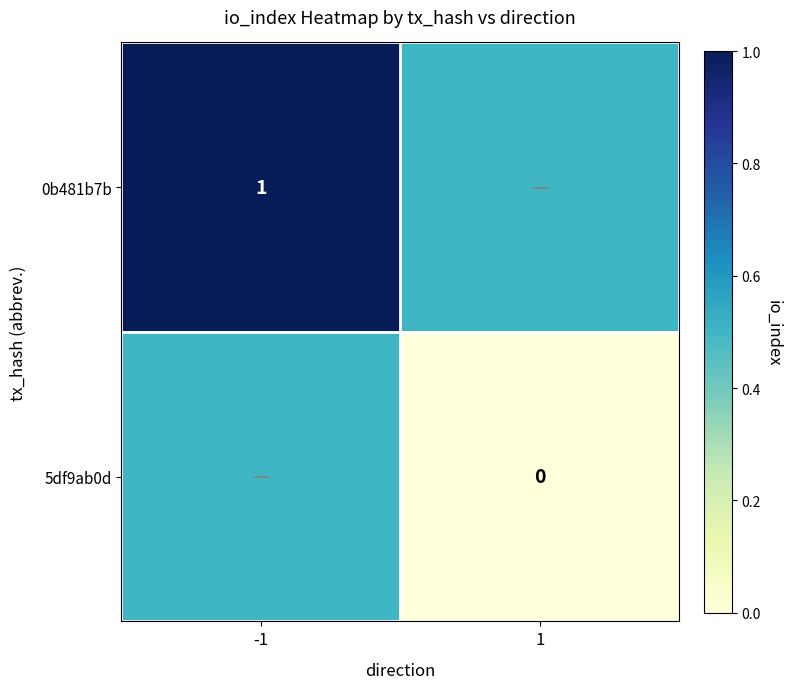

At how many categories does at least one series exceed 0?

2